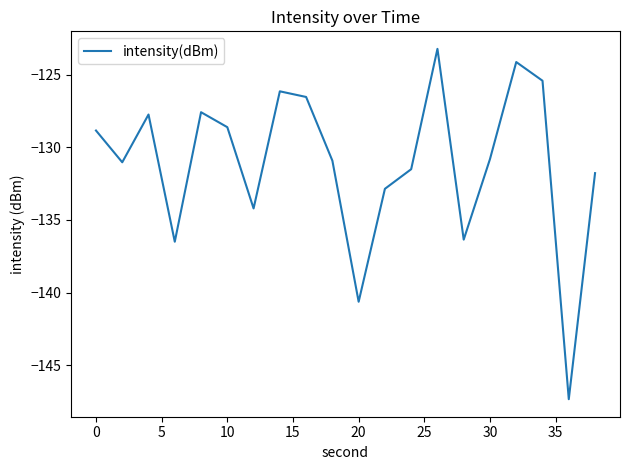

What is the greatest value displayed?

-123.2